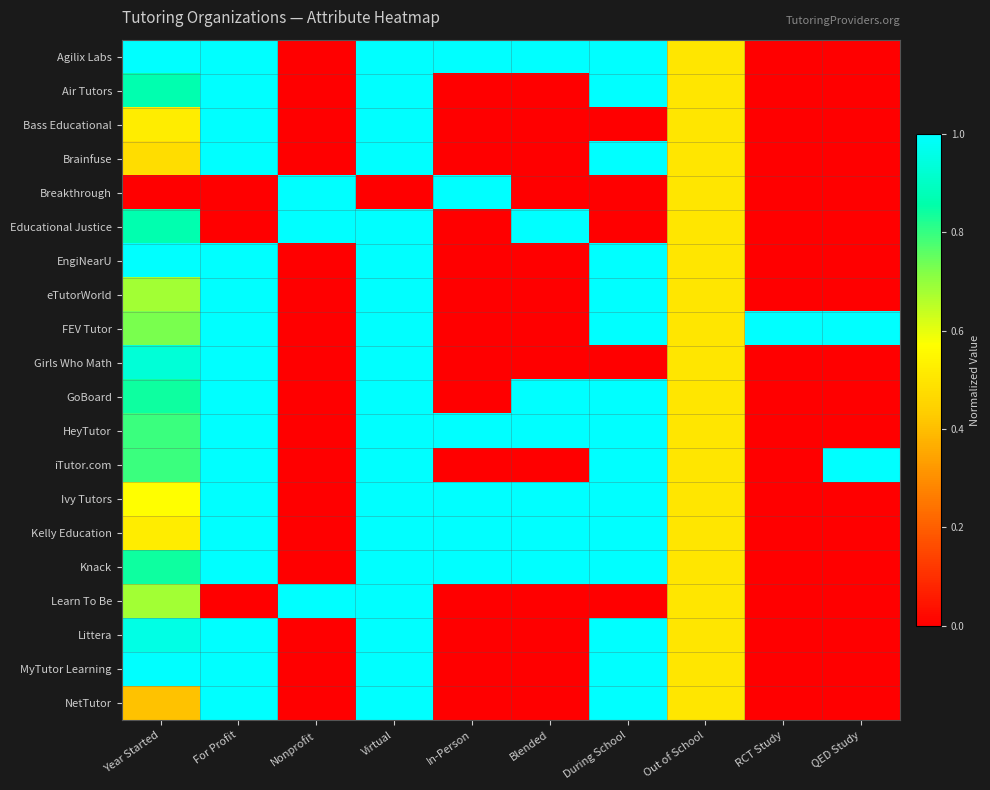

What is the spread (max minus min) of values at Blended?

1.0